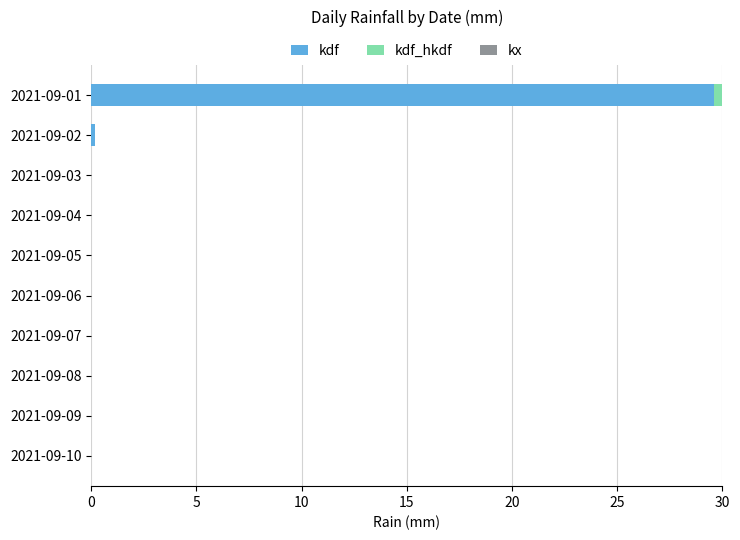

At which category is the sum across all series the highest?

2021-09-01